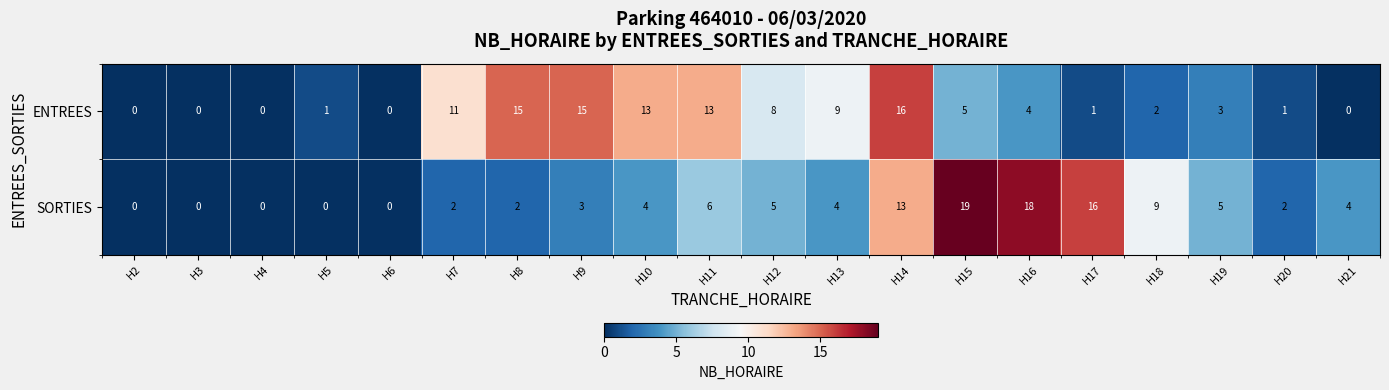

What is the approximate value of SORTIES at H15, to the nearest 5?

20